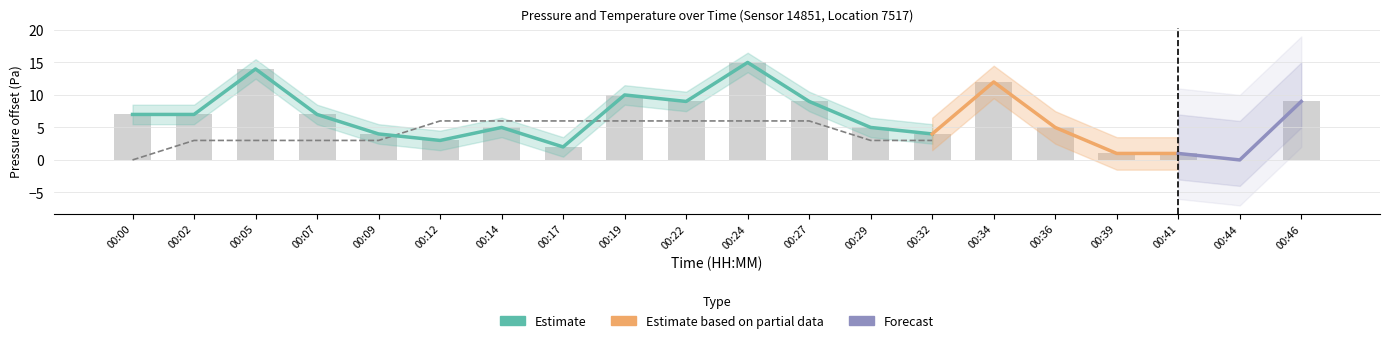

Reading left to right, transcribe all the data shown in this chart.

00:00=7	00:02=7	00:05=14	00:07=7	00:09=4	00:12=3	00:14=5	00:17=2	00:19=10	00:22=9	00:24=15	00:27=9	00:29=5	00:32=4	00:34=12	00:36=5	00:39=1	00:41=1	00:44=0	00:46=9